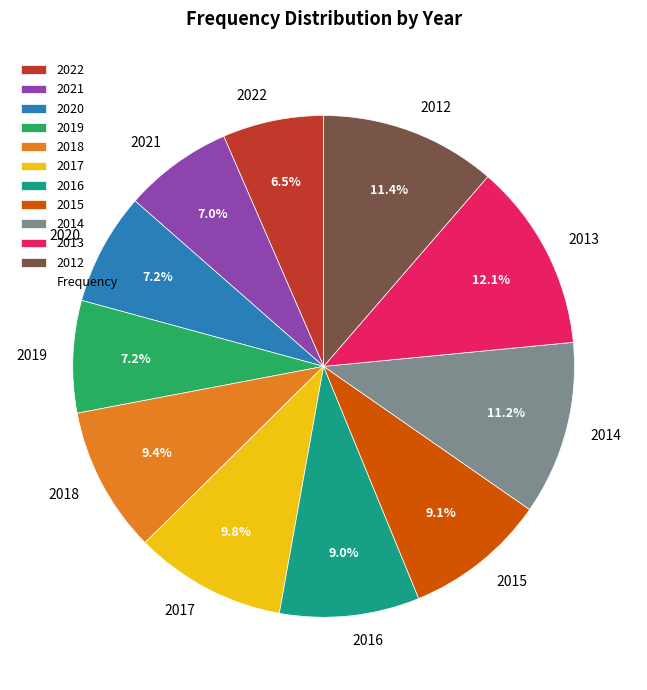

How many slices are in this pie chart?

11